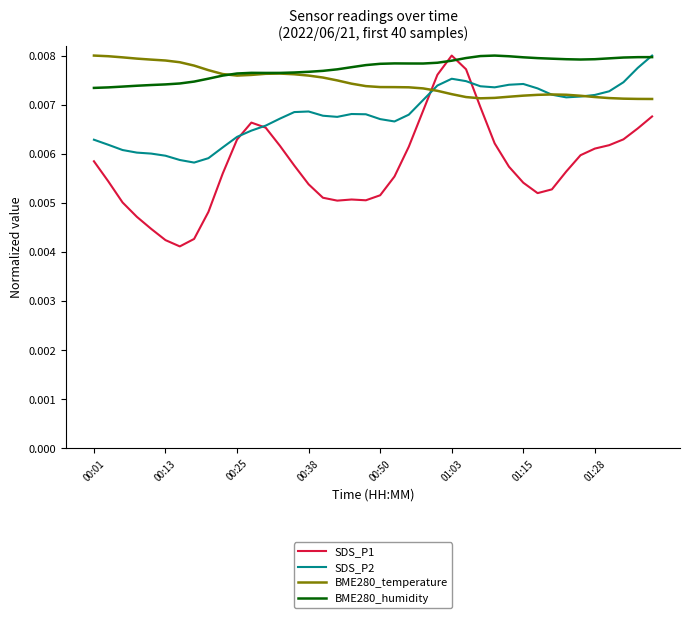

Which series has the largest range (max minus min)?

SDS_P1